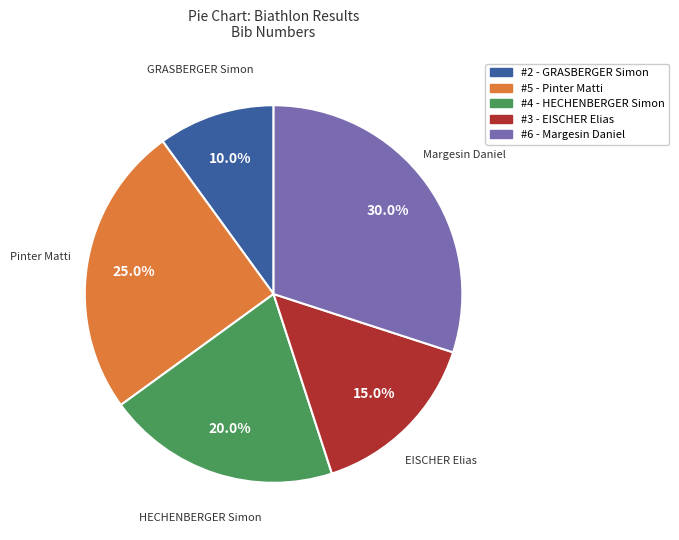

What is the smallest slice in the pie chart?

#2 - GRASBERGER Simon